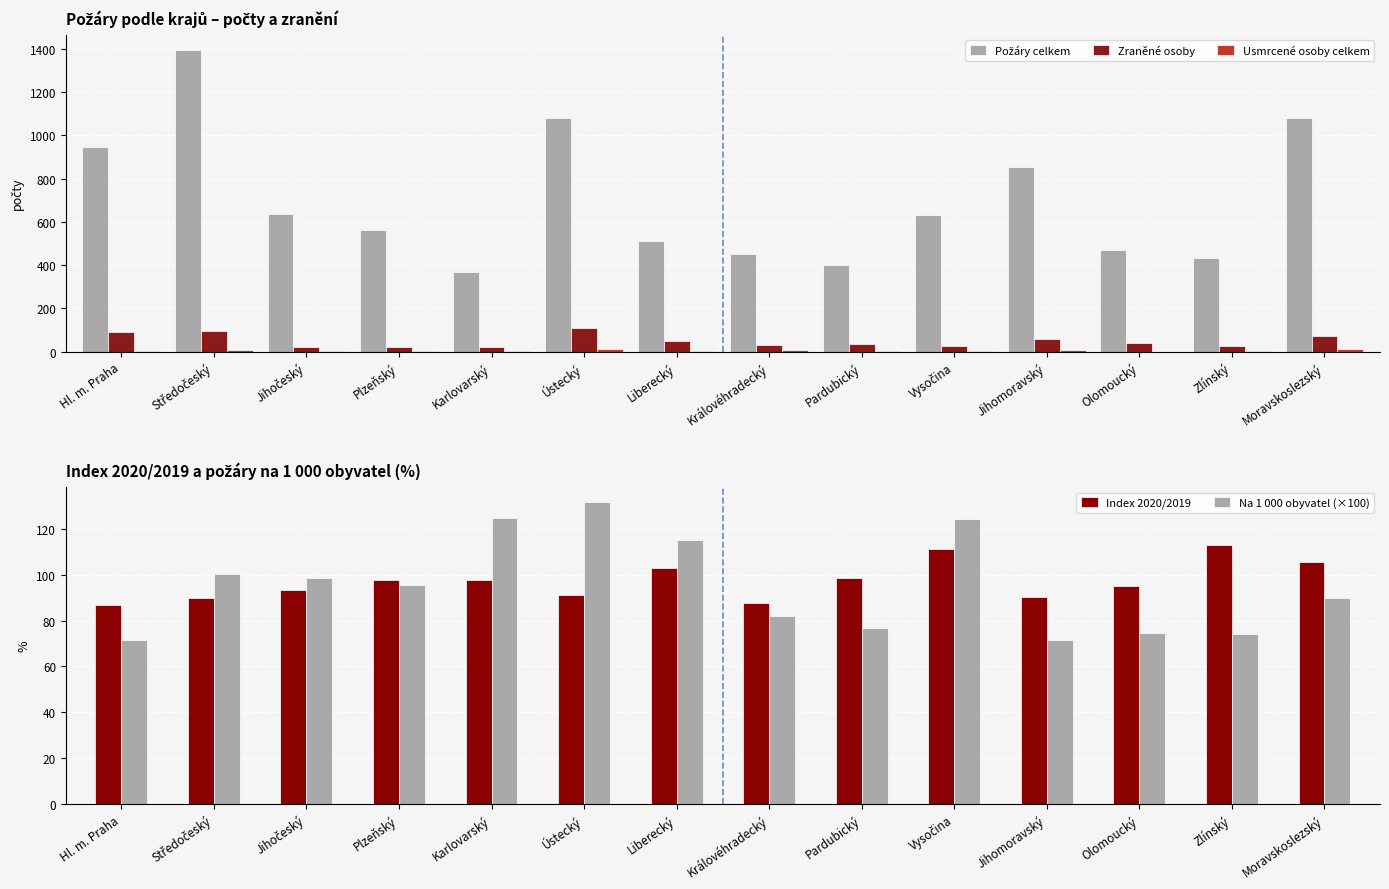

What position from the left is Zlínský?

13